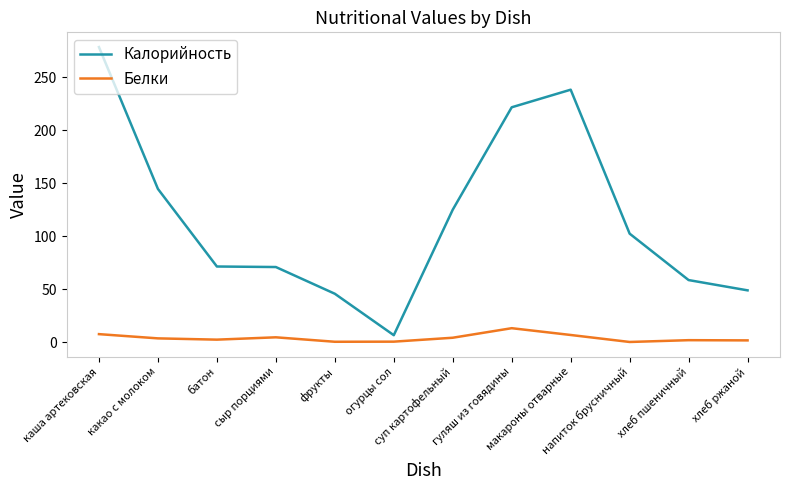

Where is Калорийность nearest to the value 142?

какао с молоком